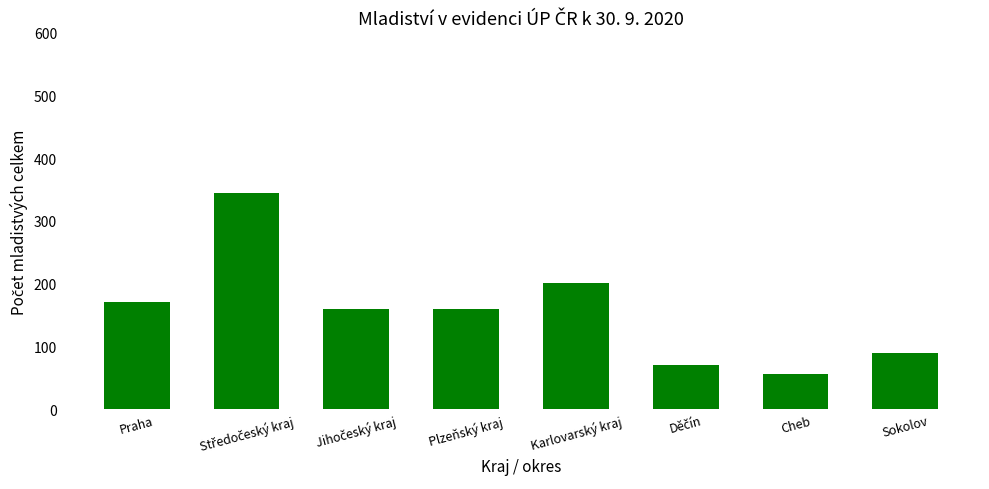

What is the ratio of the value at Sokolov to the value at Praha?

0.5